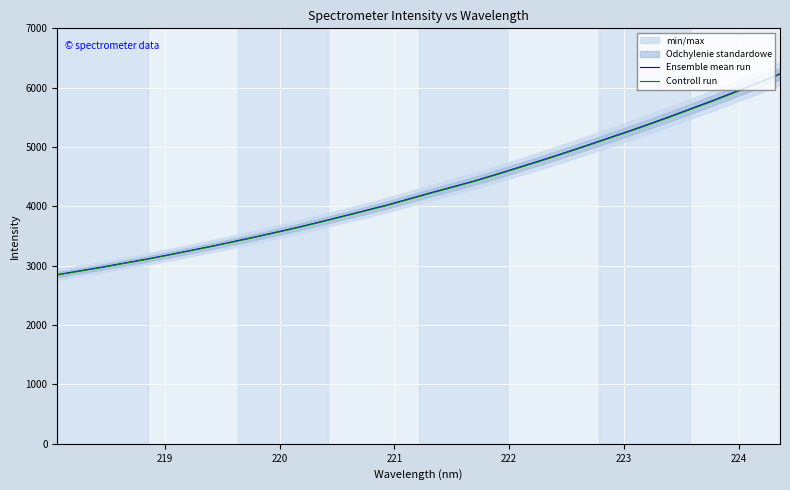

What is the highest value of the Ensemble mean run series?

6235.7